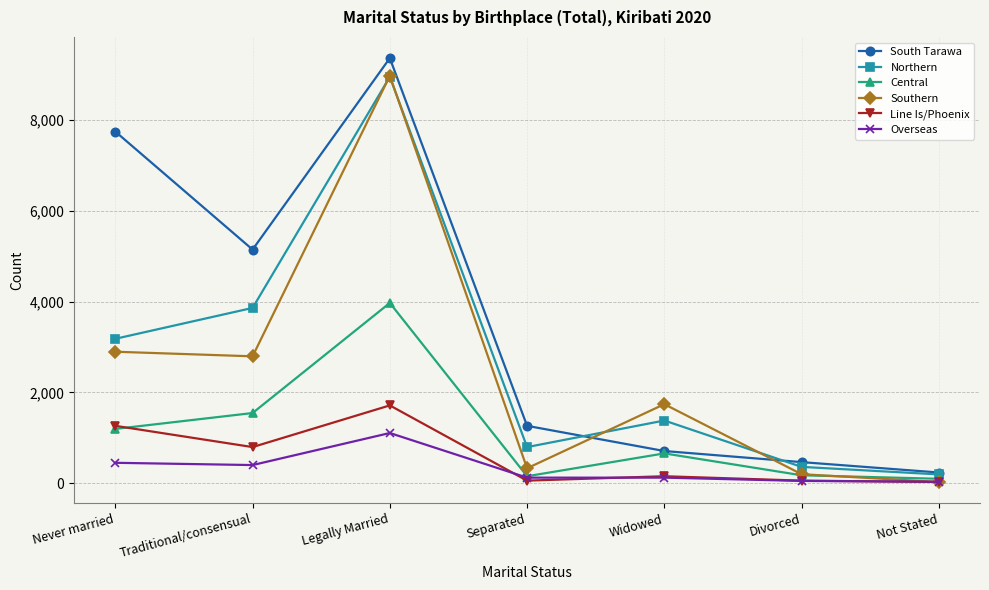

What is the total value across all series at Traditional/consensual?

14544